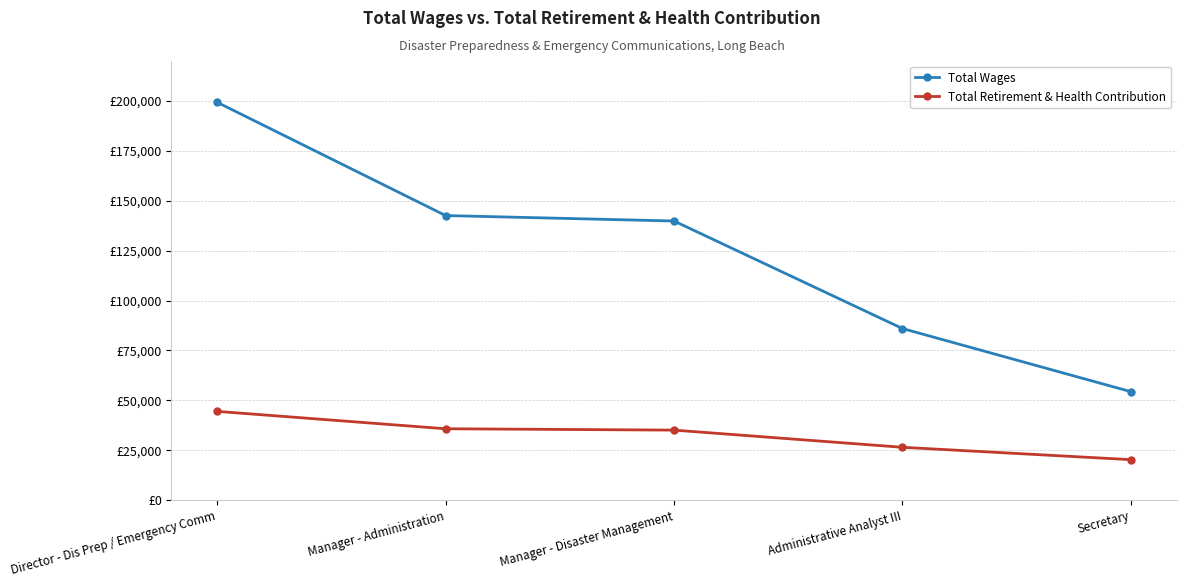

At Director - Dis Prep / Emergency Comm, list the series in order from largest to smallest.

Total Wages, Total Retirement & Health Contribution